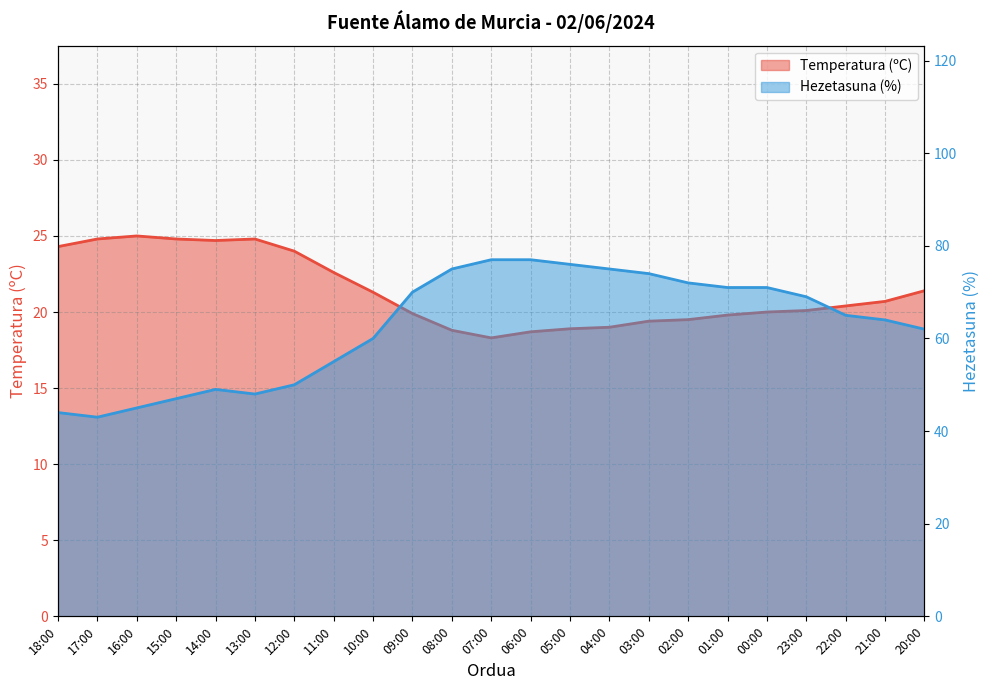

Rank the series at 04:00 from highest to lowest value.

Hezetasuna (%), Temperatura (ºC)